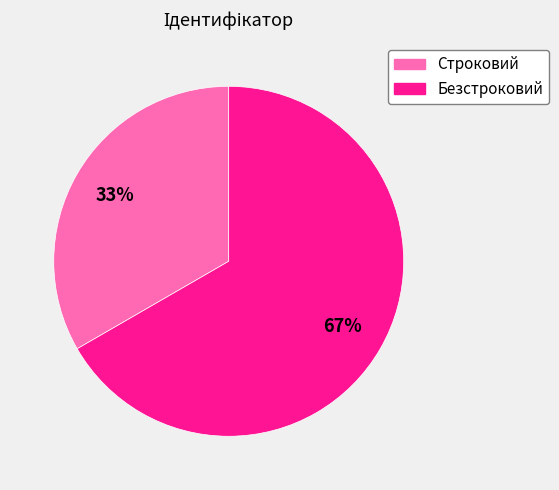

Which category has the biggest portion of the pie?

Безстроковий